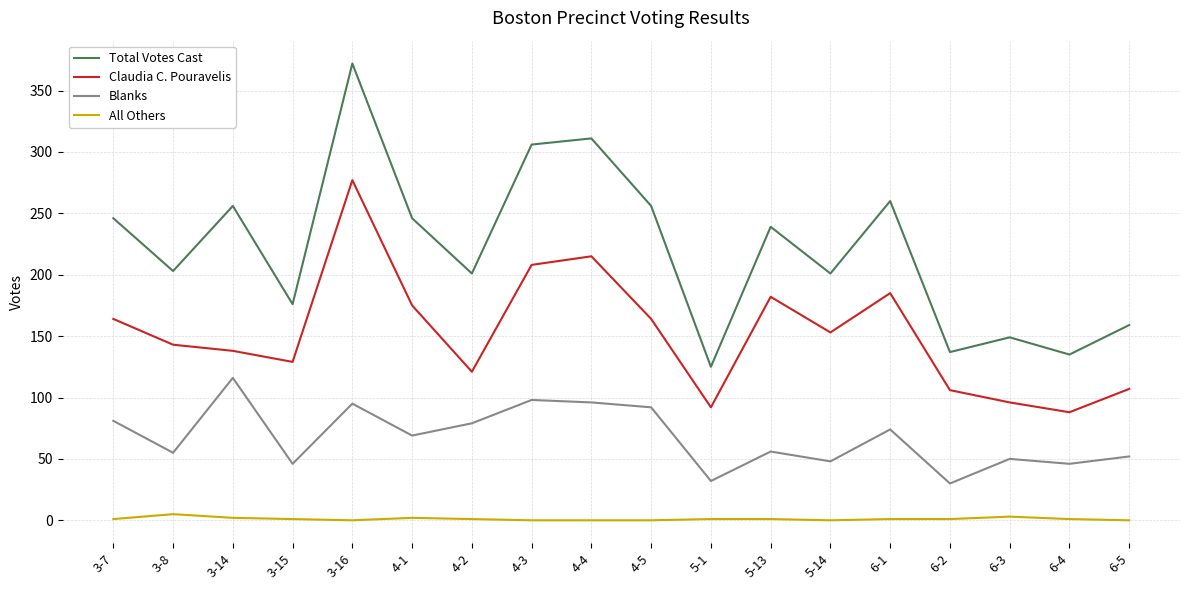

Count the number of categories in the chart.

18